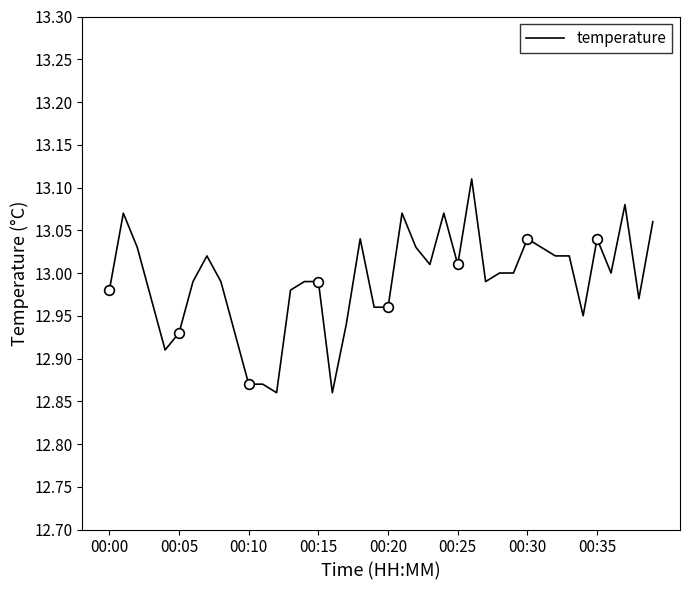

Is this an area chart (filled region under the line)?

No